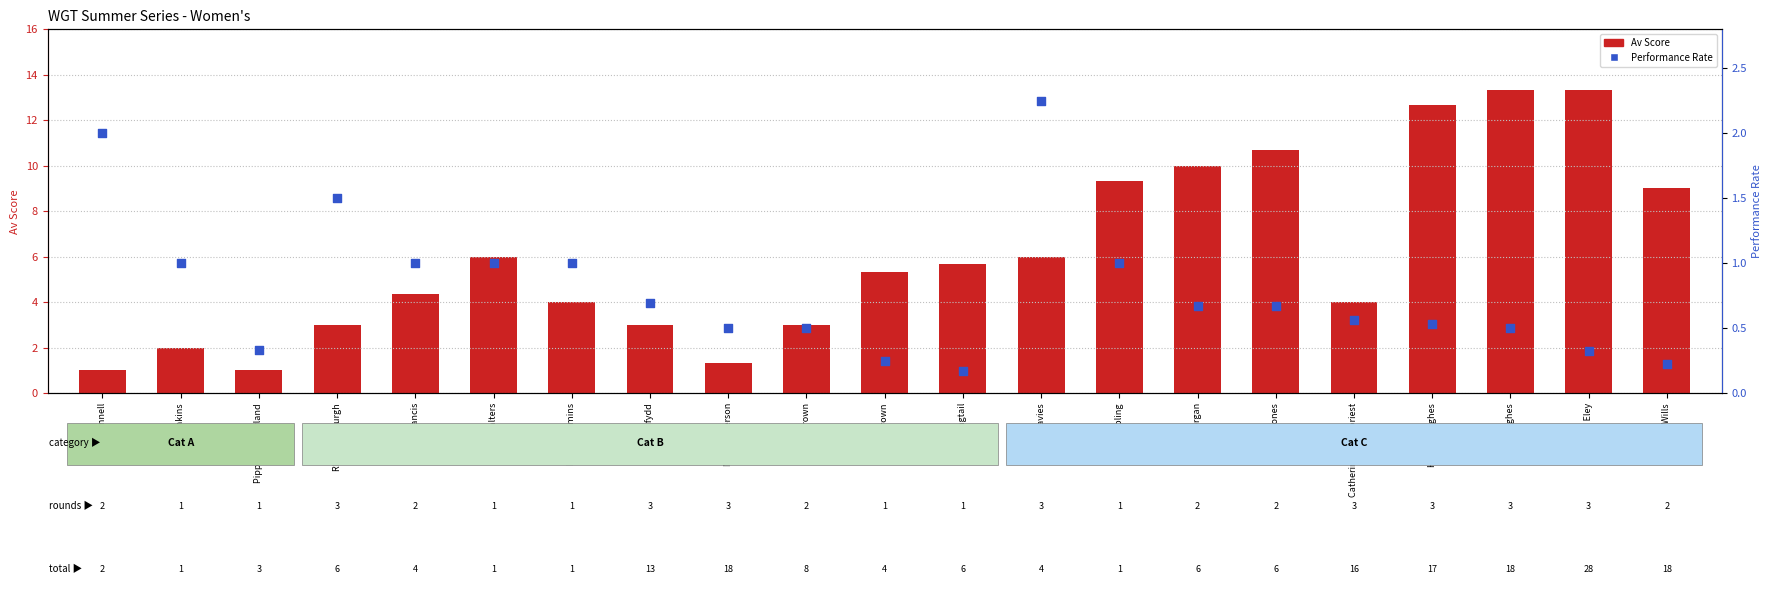

Which series reaches the maximum Y coordinate?

Av Score